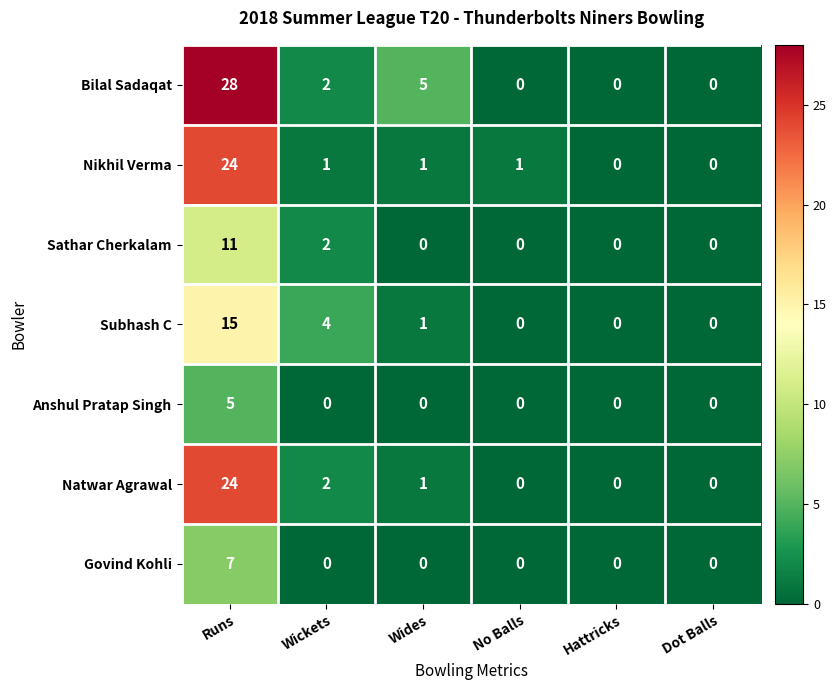

At which label does Subhash C first exceed 1?

Runs